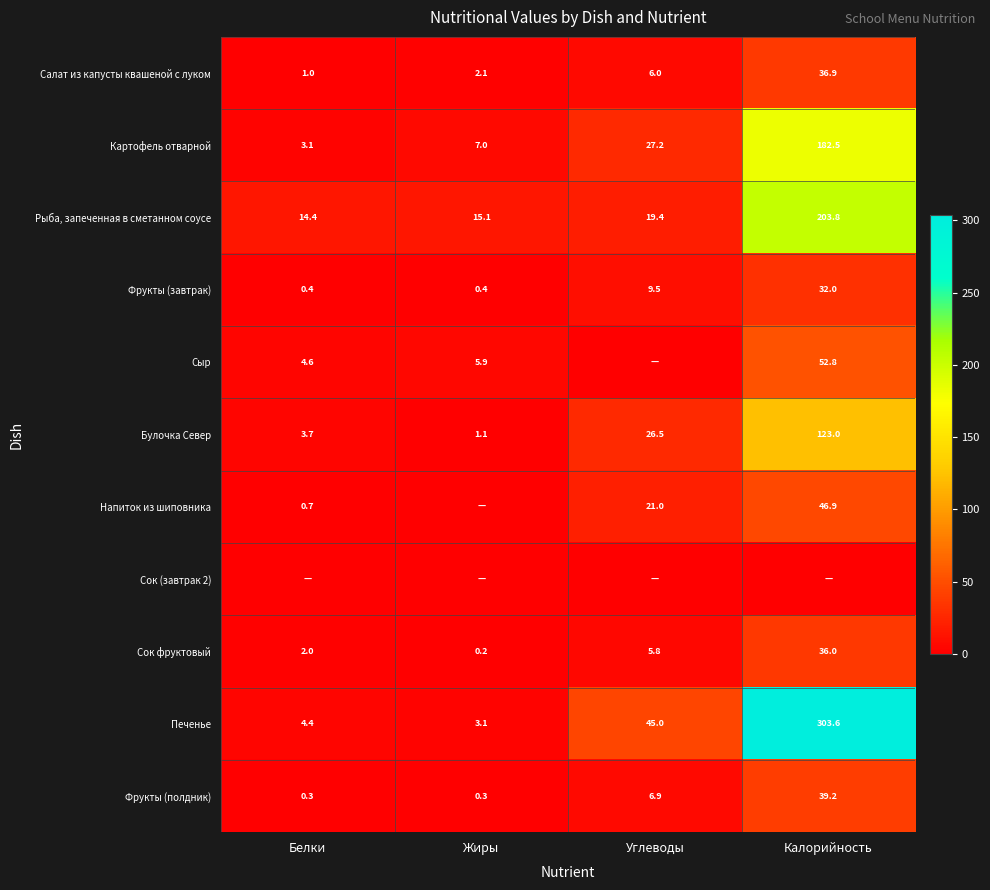

The value of Печенье at Калорийность is 303.6. True or false?

True